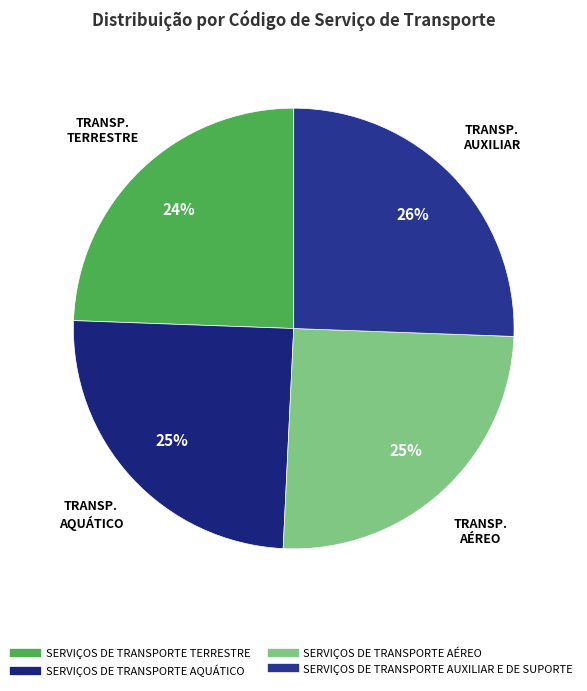

Is there any slice that represents more than half of the pie?

No